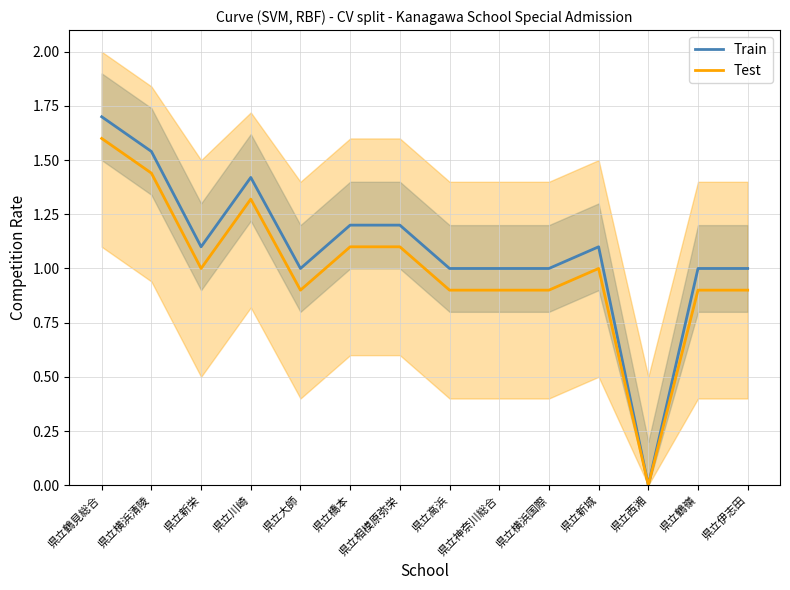

List the series in order of their overall mean, highest first.

Train, Test